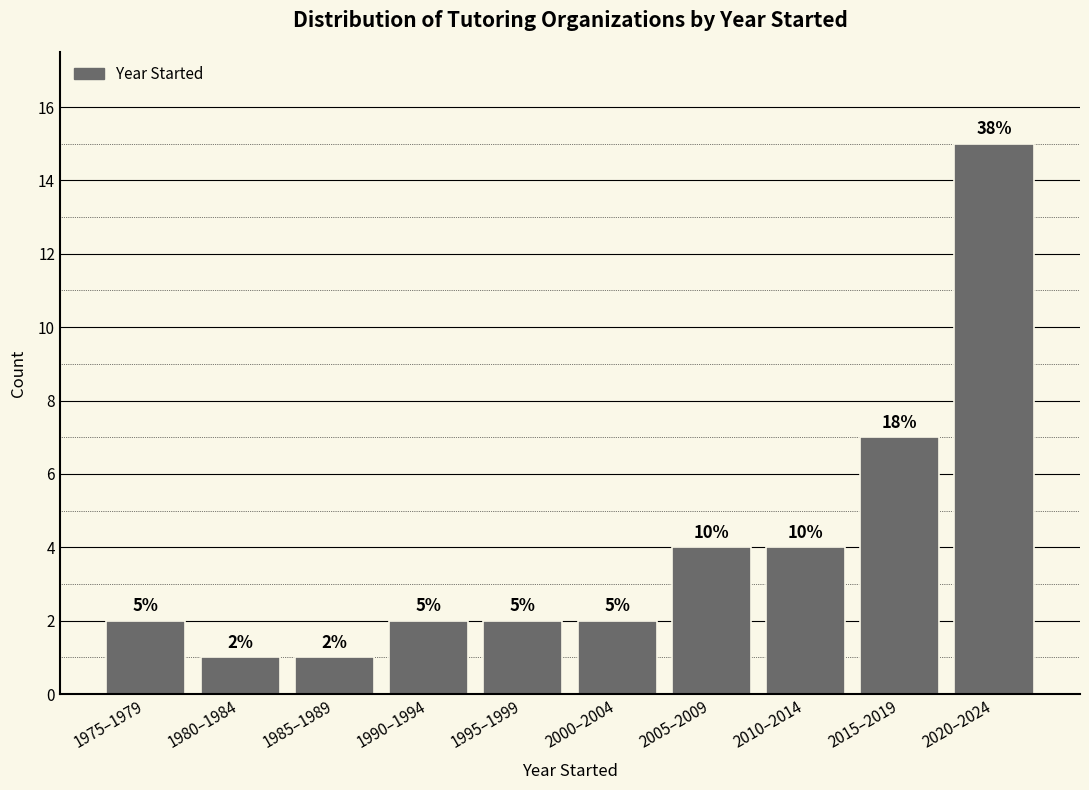

Are the bars horizontal?

No